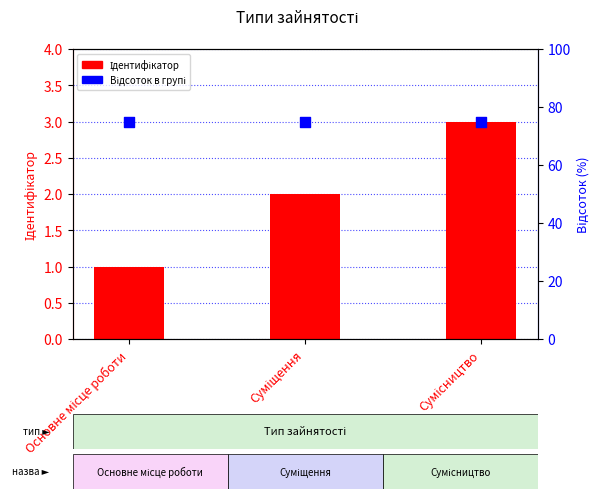

Is the value of Ідентифікатор at Суміщення greater than the value of Відсоток at Суміщення?

No